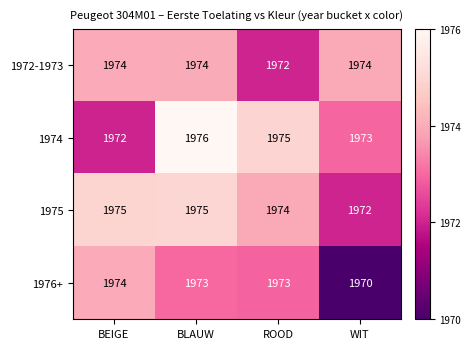

The 1976+ series shows 1973 at ROOD. True or false?

True